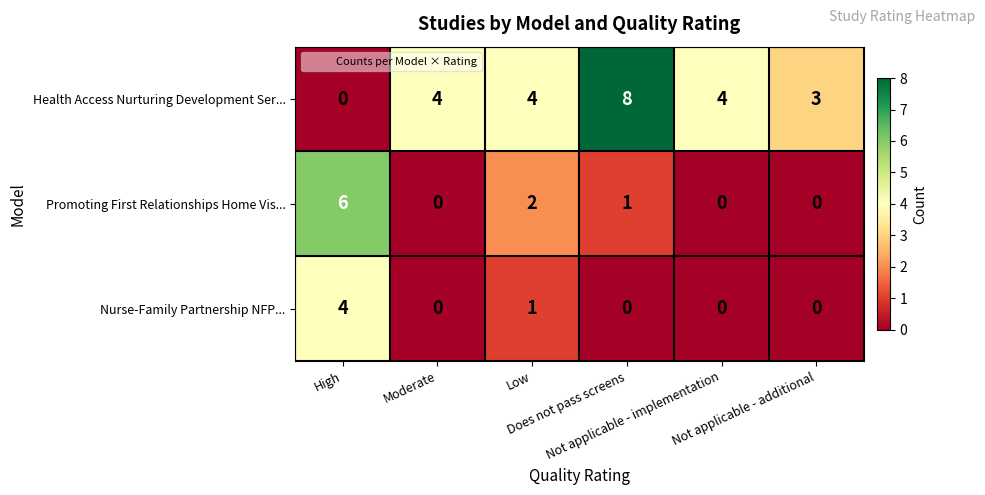

List the series in order of their overall mean, lowest first.

Nurse-Family Partnership NFP..., Promoting First Relationships Home Vis..., Health Access Nurturing Development Ser...